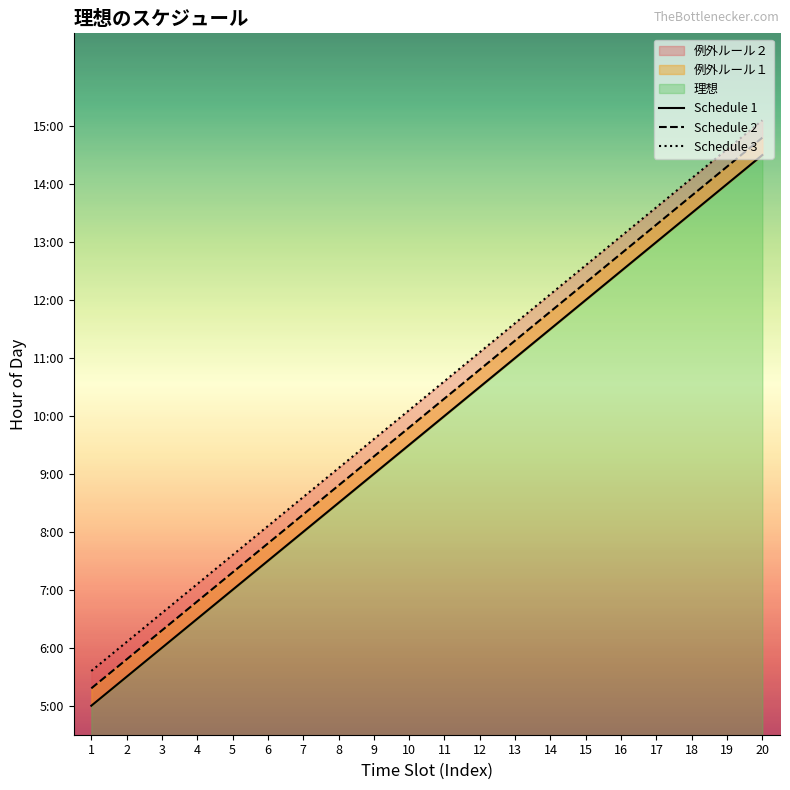

Read the Schedule 3 value at 5.

7.6